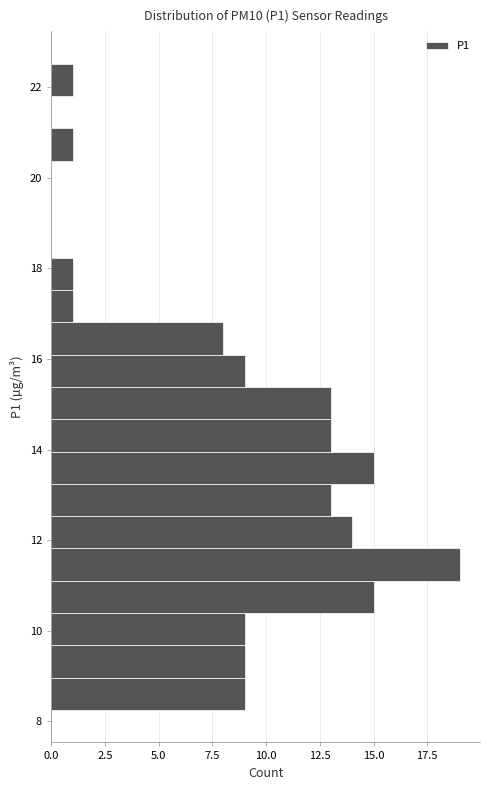

Read against the y-axis, roughly where is the centre of the longest bar?

11.4